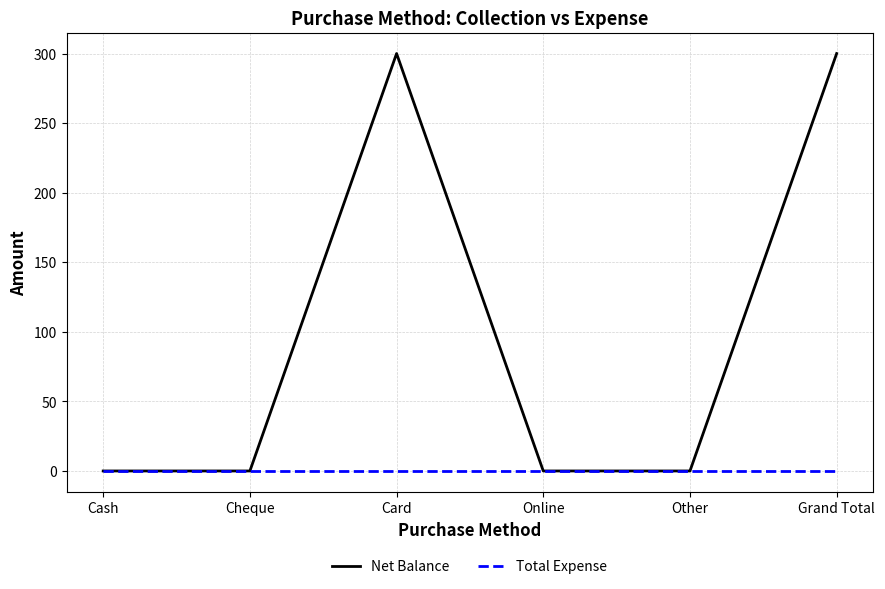

How many lines are shown in the chart?

2